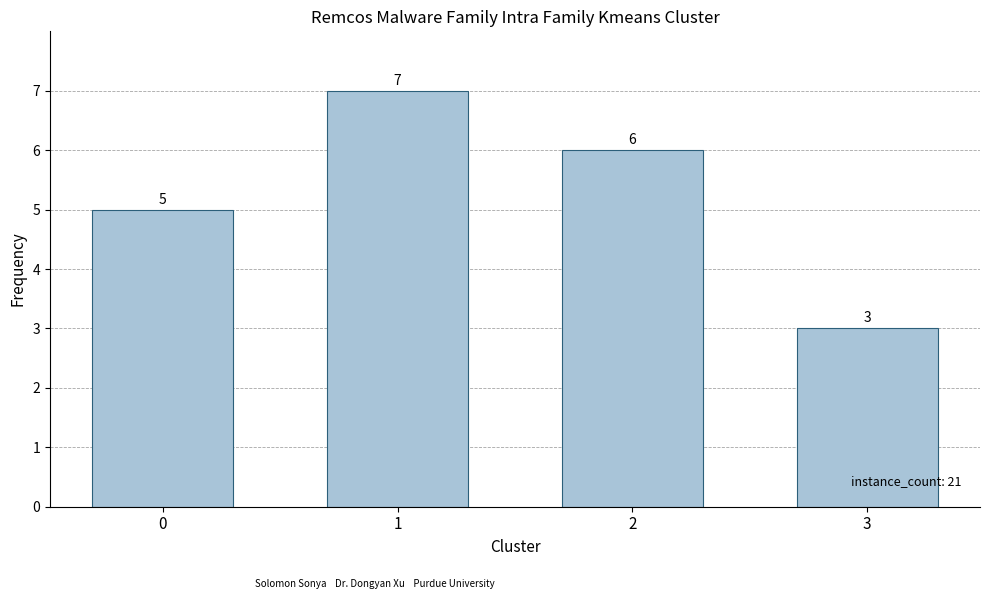

What is the greatest value displayed?

7